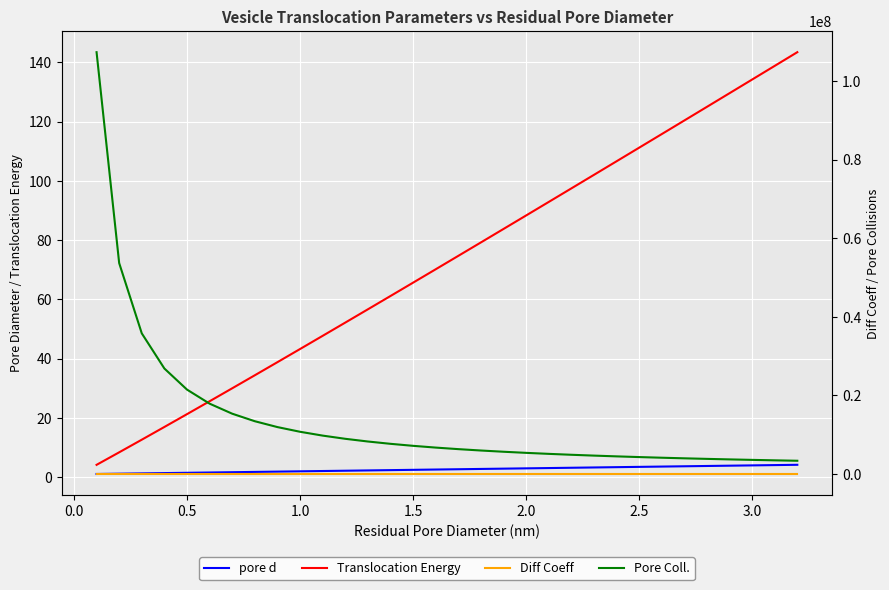

How many categories are shown in the chart?

32